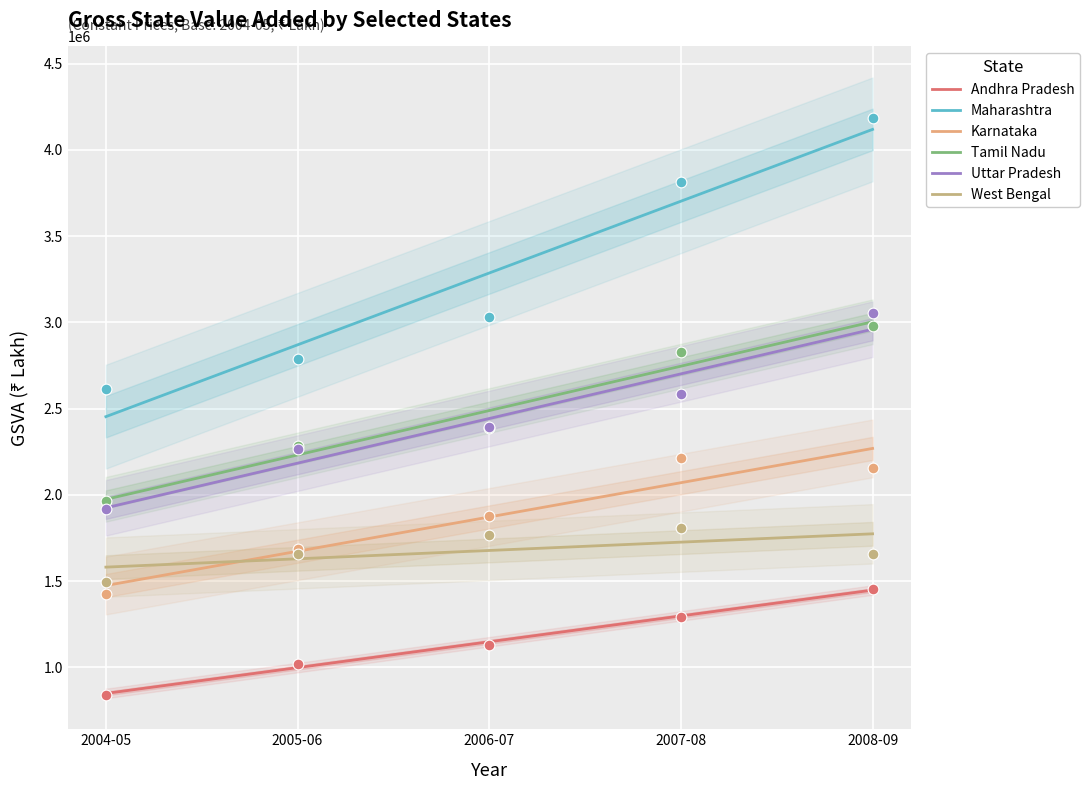

Which series has the largest total across all categories?

Maharashtra